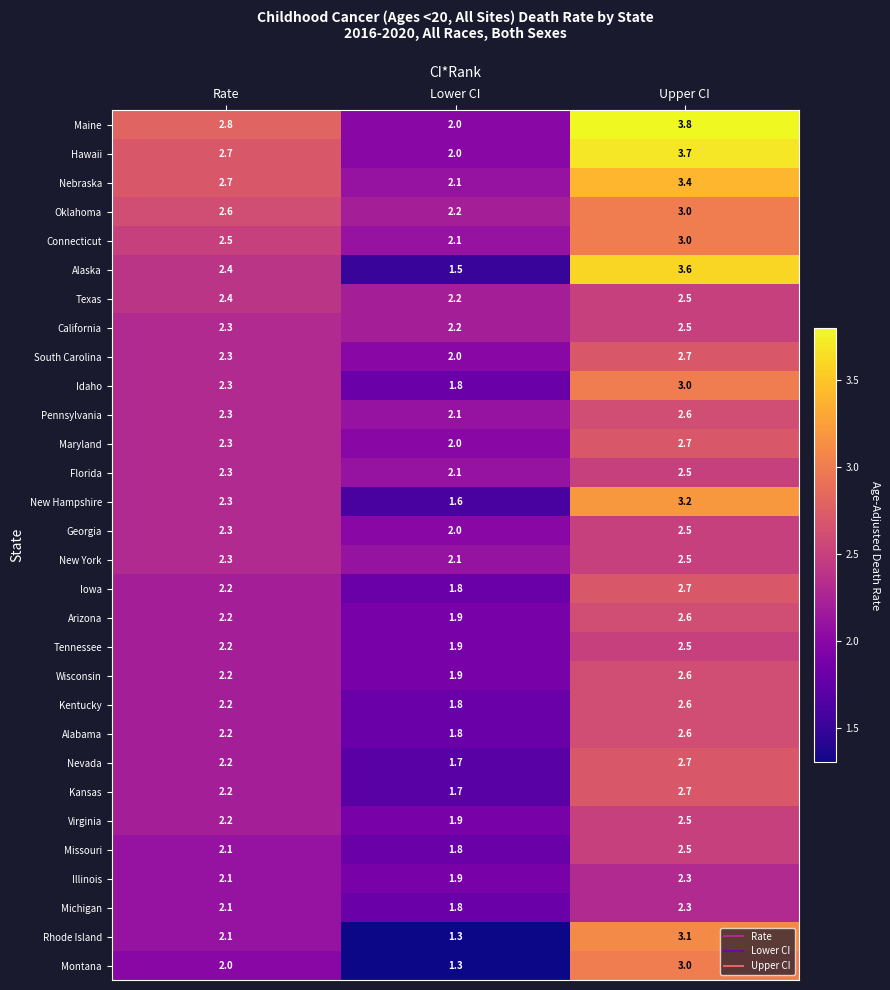

Between Lower CI and Upper CI, which series saw the biggest shift?

Alaska